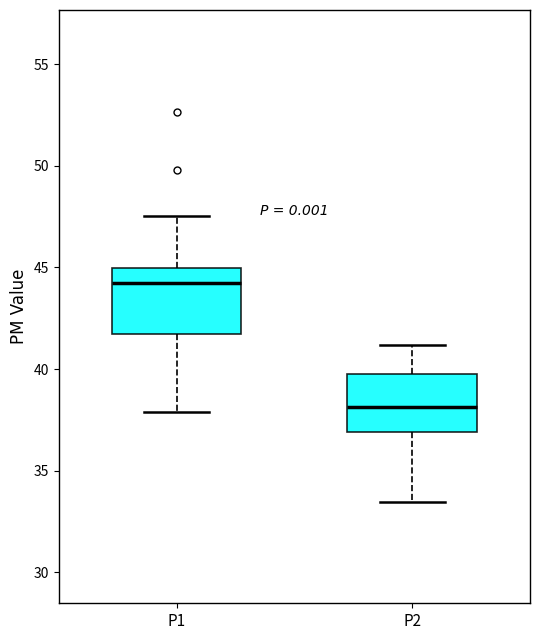

Which box's median line is the highest?

P1